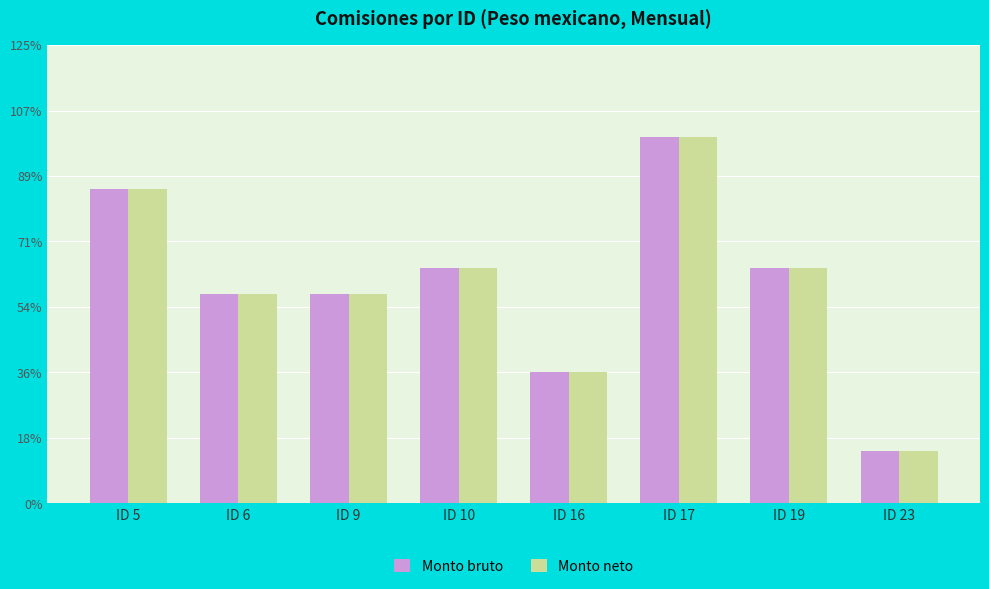

What is the total value across all series at ID 16?

800